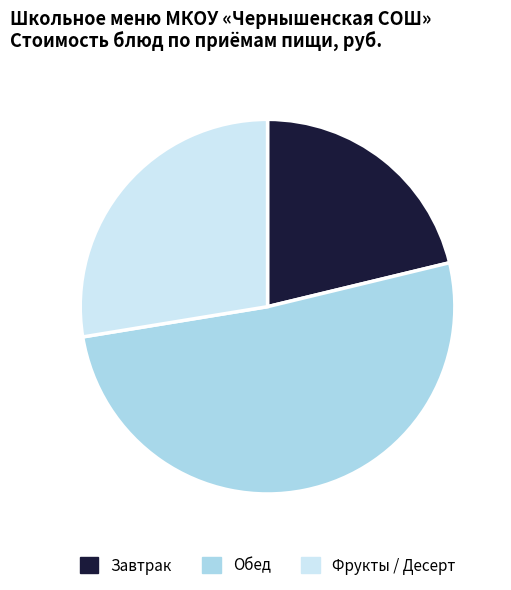

Which slice is the smallest?

Завтрак